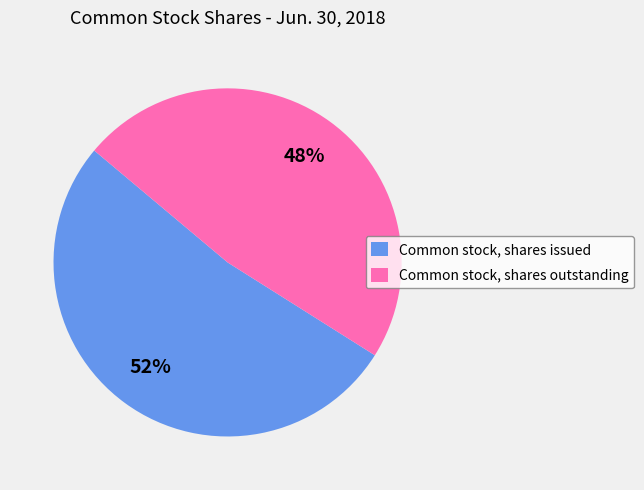

What is the largest slice in the pie chart?

Common stock, shares issued